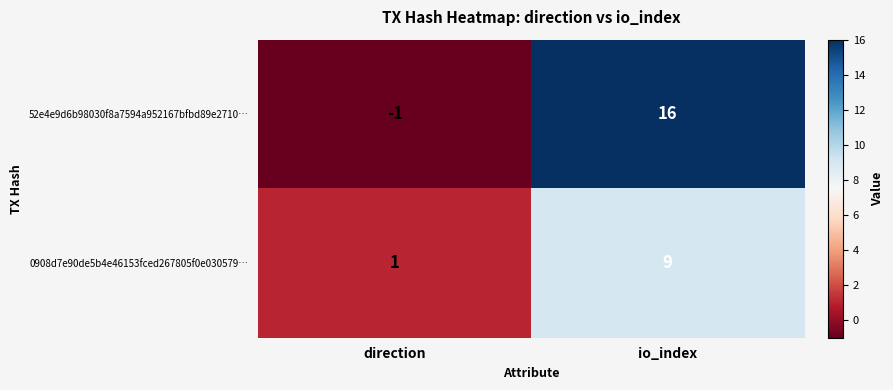

Is it true that 0908d7e90de5b4e46153fced267805f0e030579… equals 9 at io_index?

True